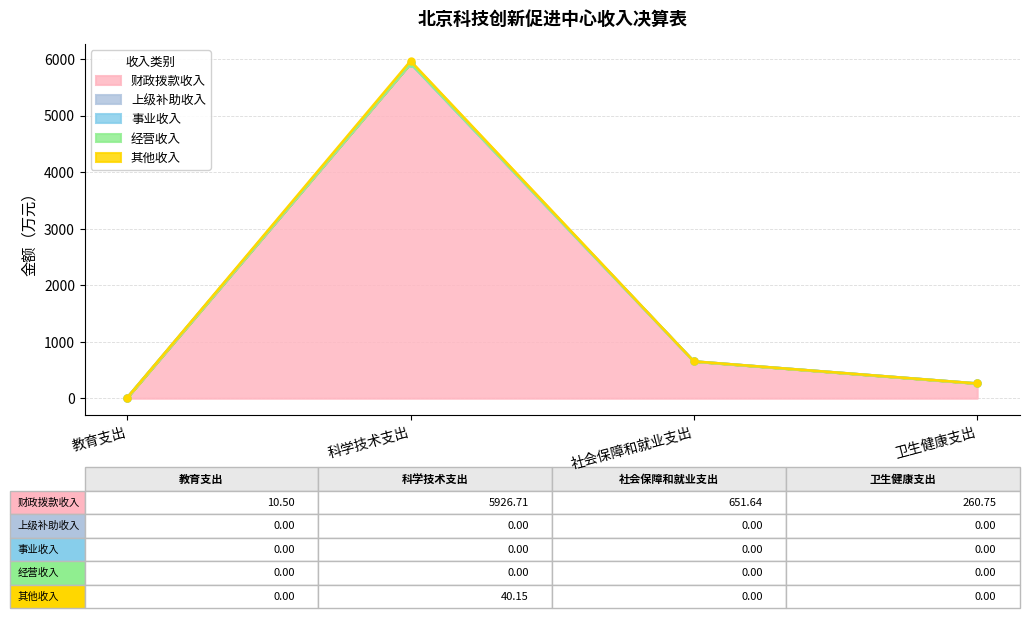

Count the number of data series in this chart.

5